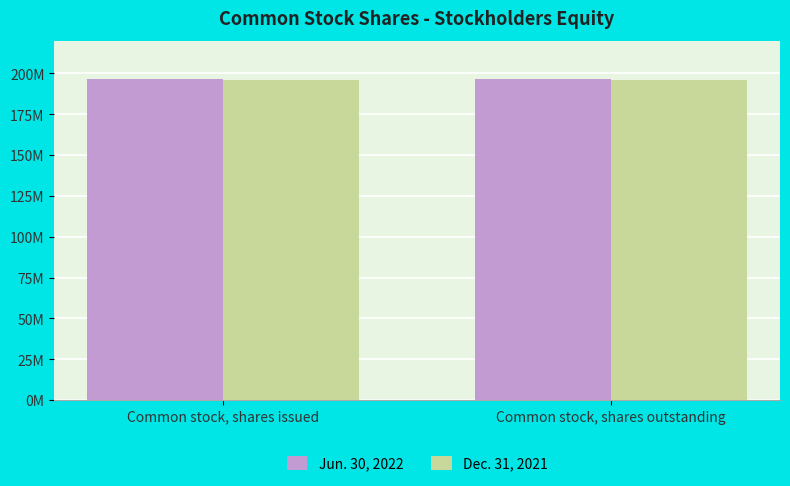

At Common stock, shares issued, list the series in order from largest to smallest.

Jun. 30, 2022, Dec. 31, 2021